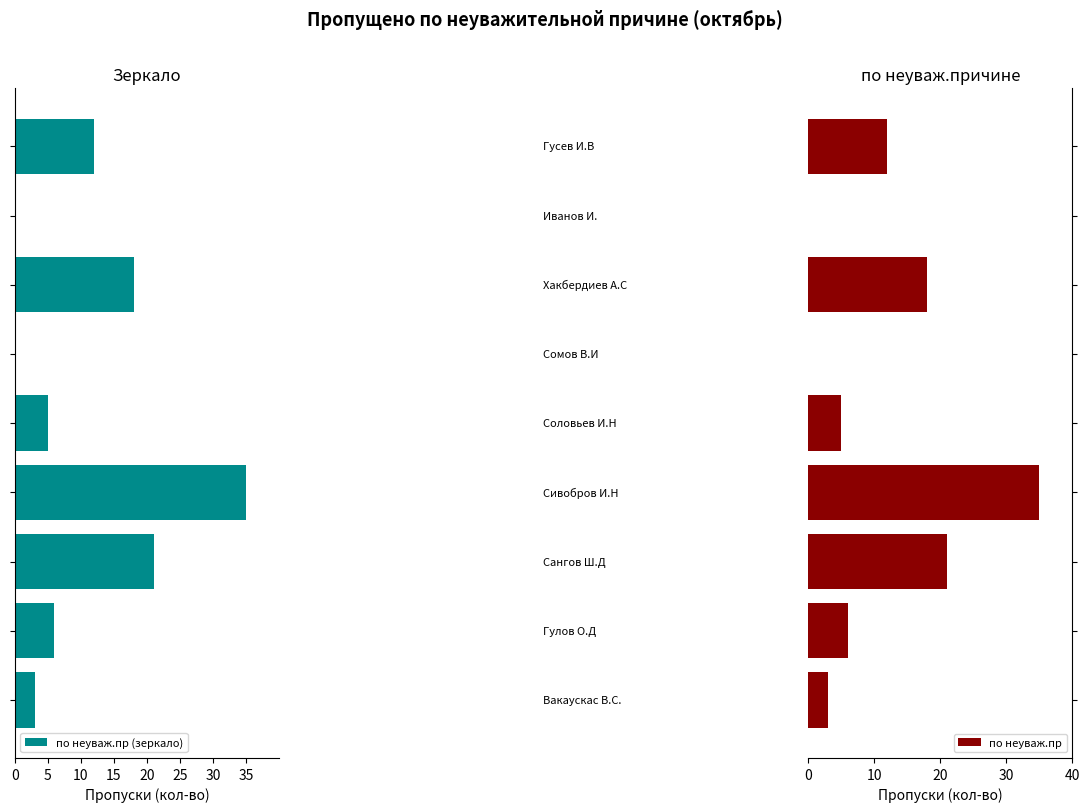

How many bars are there in total?

18